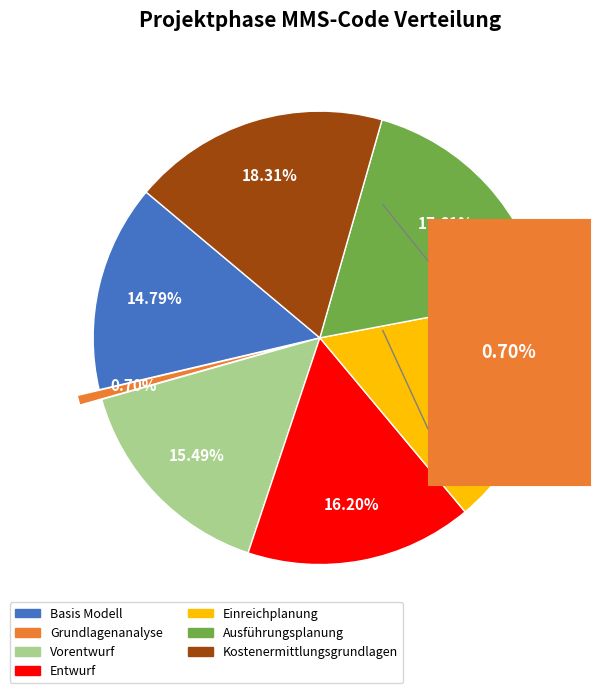

Approximately how many times larger is the value at Entwurf compared to Kostenermittlungsgrundlagen?

0.9